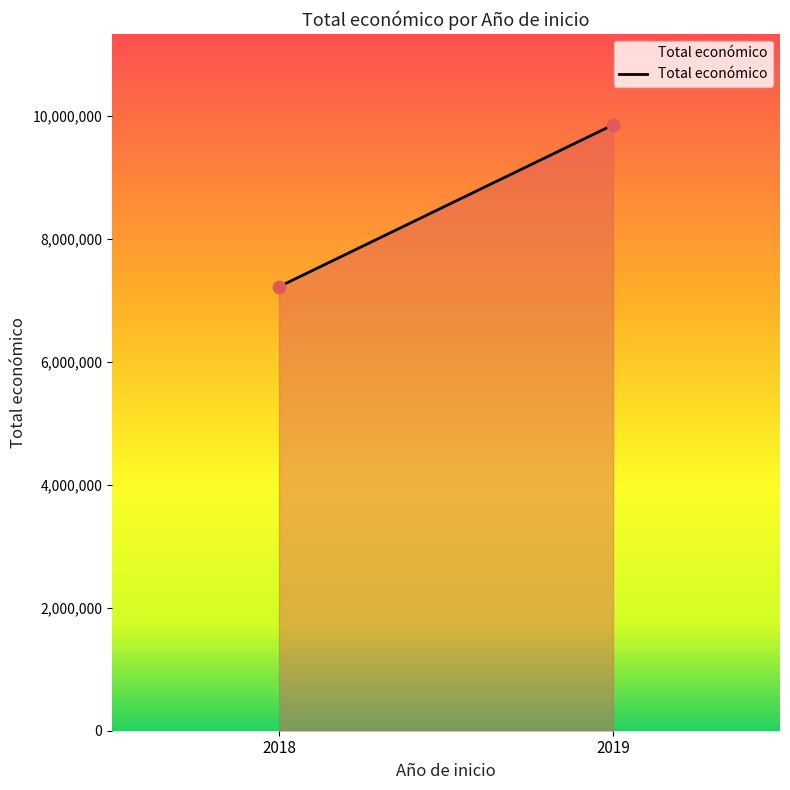

What is the average X value?

2018